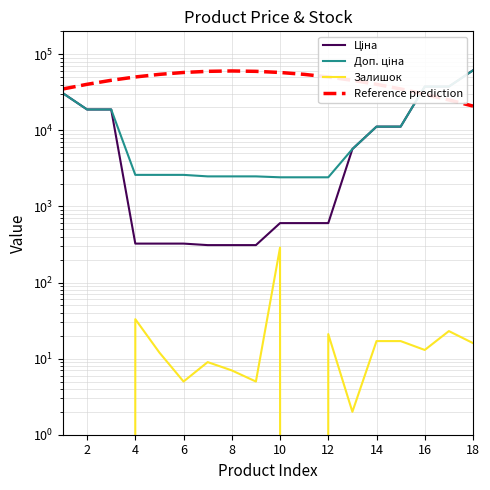

Reading left to right, list all the values displayed in this chart.

Ціна: 30717.1	18796.8	18796.8	324.8	324.8	324.8	310.3	310.3	310.3	603.7	603.7	603.7	5673.8	11188.2	11188.2	37593.6	37593.6	61434.3
Доп. ціна: 30717.1	18796.8	18796.8	2598.3	2598.3	2598.3	2482.4	2482.4	2482.4	2414.8	2414.8	2414.8	5673.8	11188.2	11188.2	37593.6	37593.6	61434.3
Залишок: 0.0	0.0	0.0	33.0	12.0	5.0	9.0	7.0	5.0	288.0	0.0	21.0	2.0	17.0	17.0	13.0	23.0	16.0
Reference prediction: 34967.3	40255.0	45451.6	50268.3	54407.7	57594.3	59604.0	60290.8	59604.0	57594.3	54407.7	50268.3	45451.6	40255.0	34967.3	29843.8	25087.7	20841.1